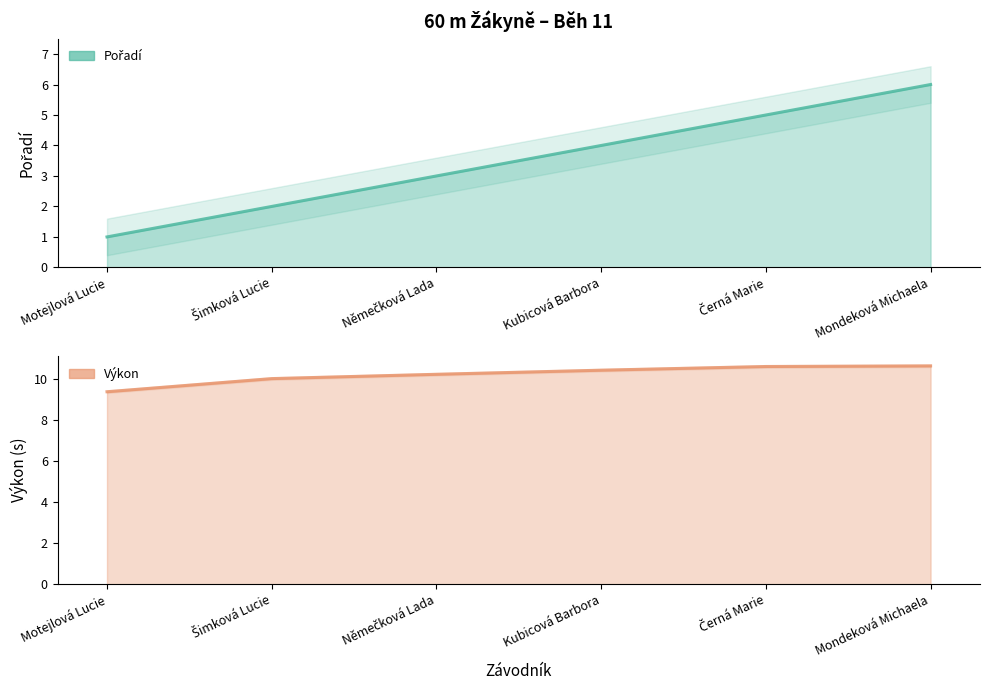

True or false: Výkon and Pořadí cross at least once.

False